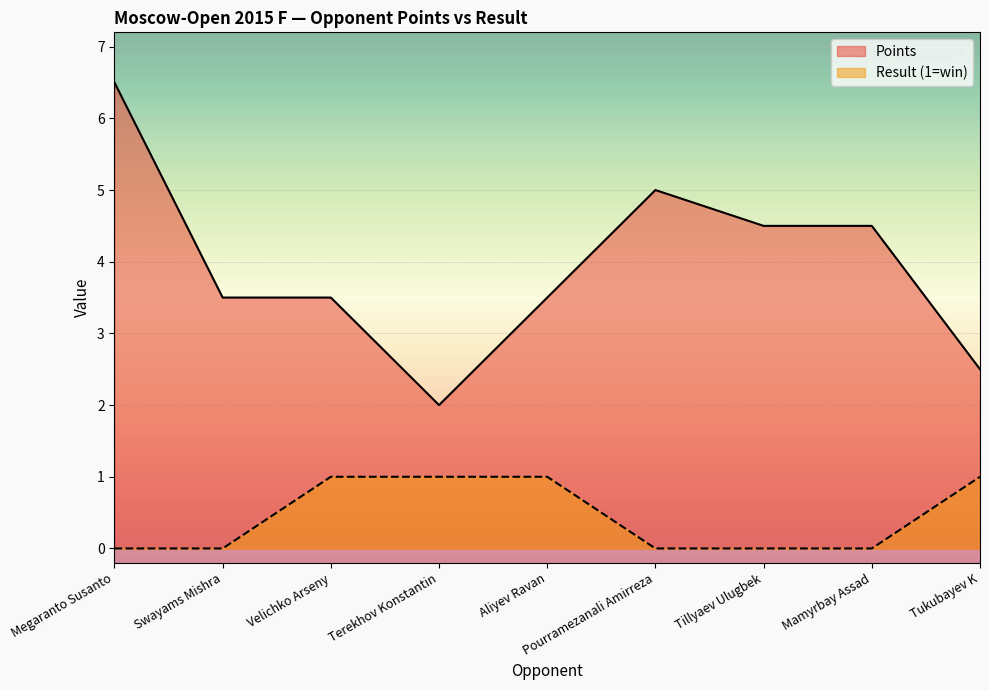

Reading right to left, transcribe all the data shown in this chart.

Points: 2.5	4.5	4.5	5.0	3.5	2.0	3.5	3.5	6.5
Result: 1.0	0.0	0.0	0.0	1.0	1.0	1.0	0.0	0.0